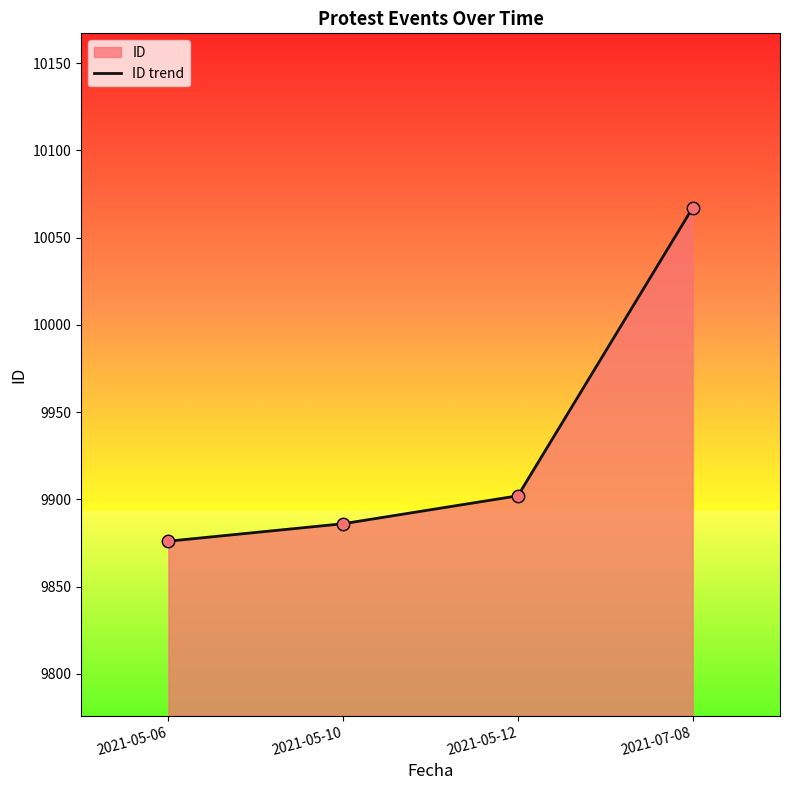

Between 2021-07-08 and 2021-05-10, which is larger?

2021-07-08